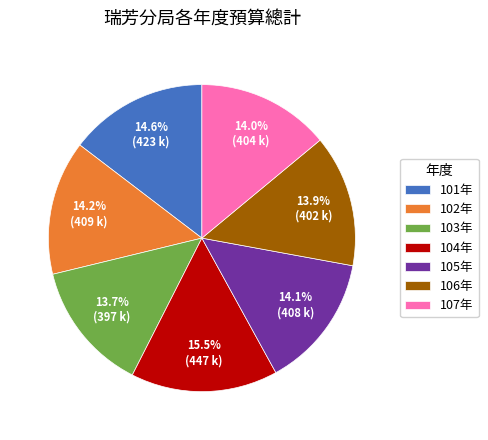

What percentage is NOT represented by 106年?

86.1%